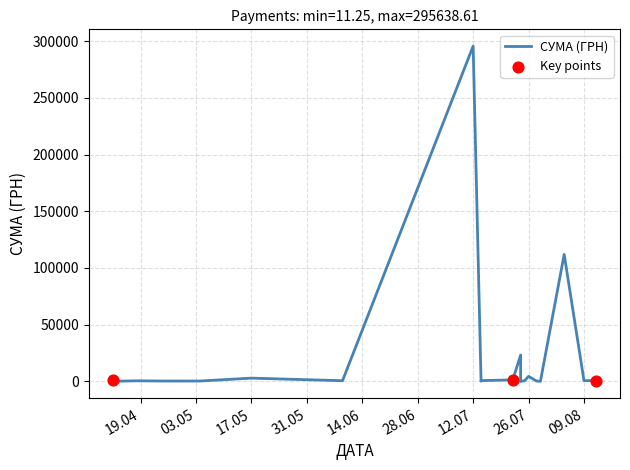

What is the change in value from 12.08.2016 to 04.05.2016?

-435.6